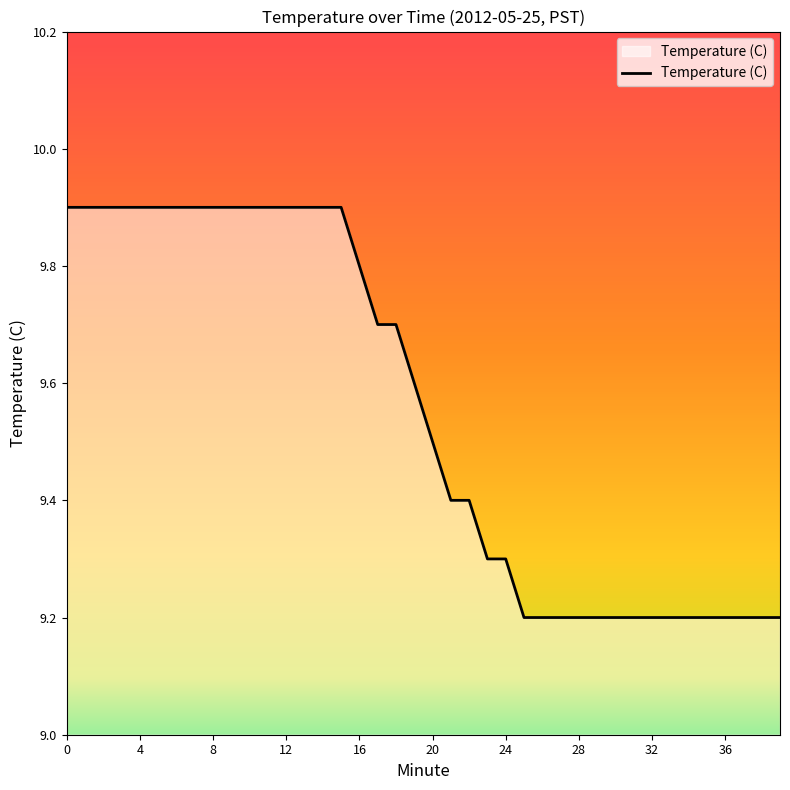

What is the difference between the maximum and minimum values?

0.7